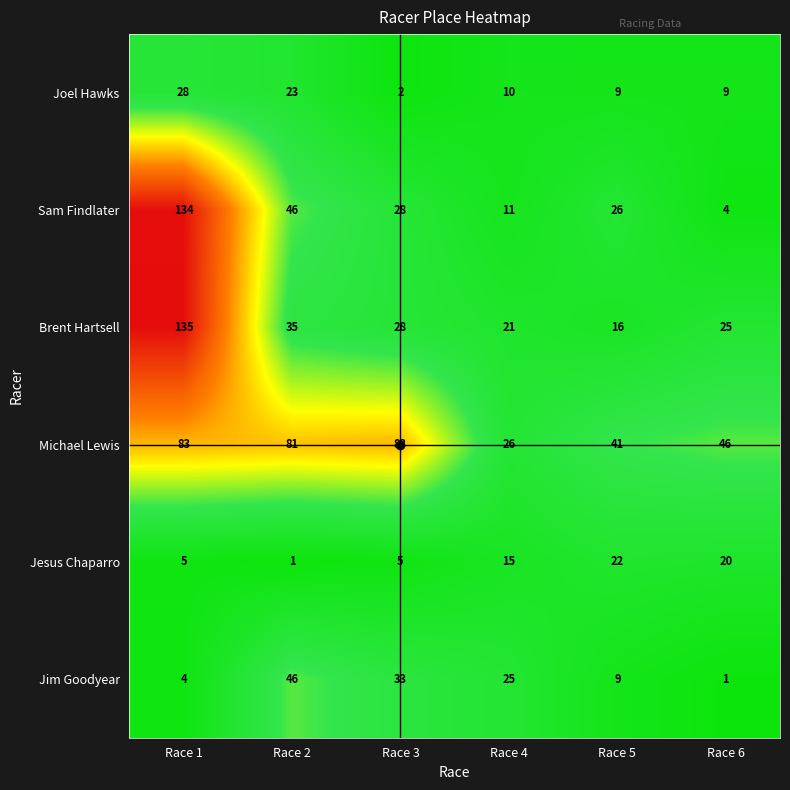

Which series has the largest total across all categories?

Michael Lewis